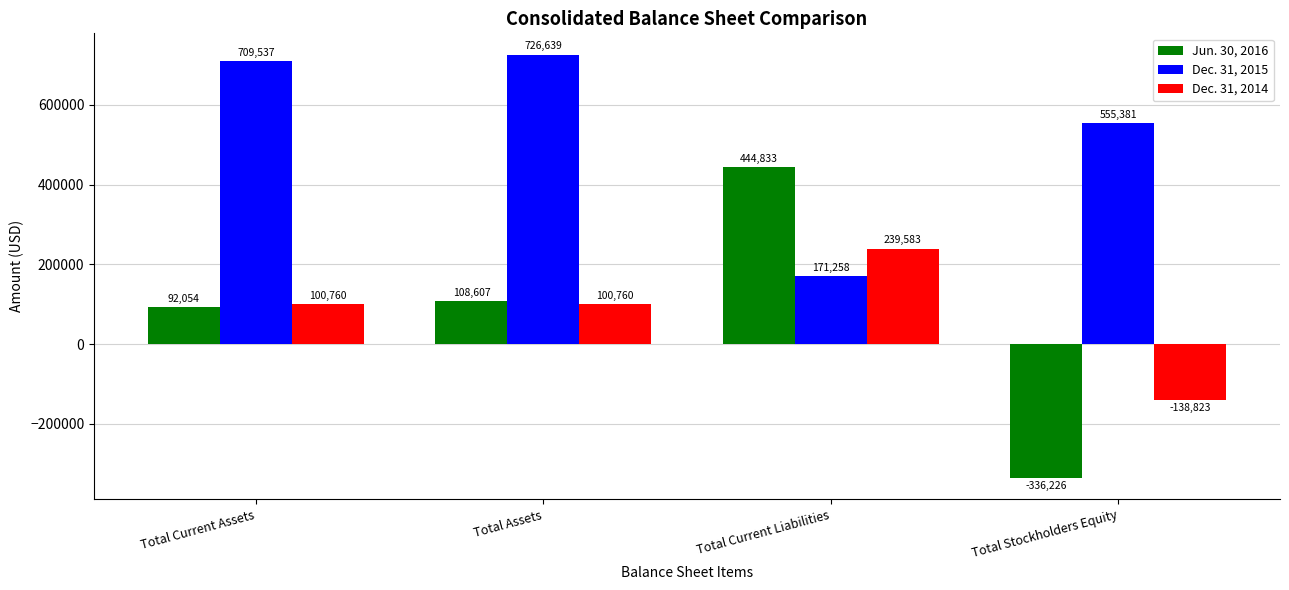

What position from the left is Total Current Liabilities?

3